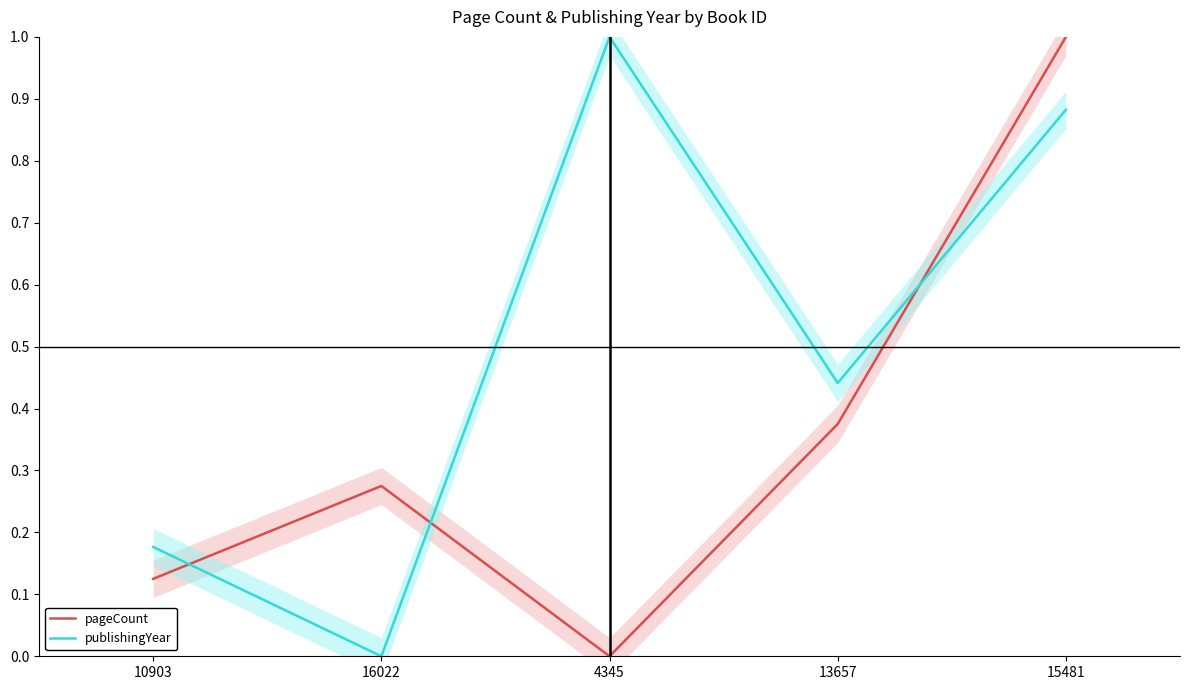

Which series has the largest total across all categories?

publishingYear